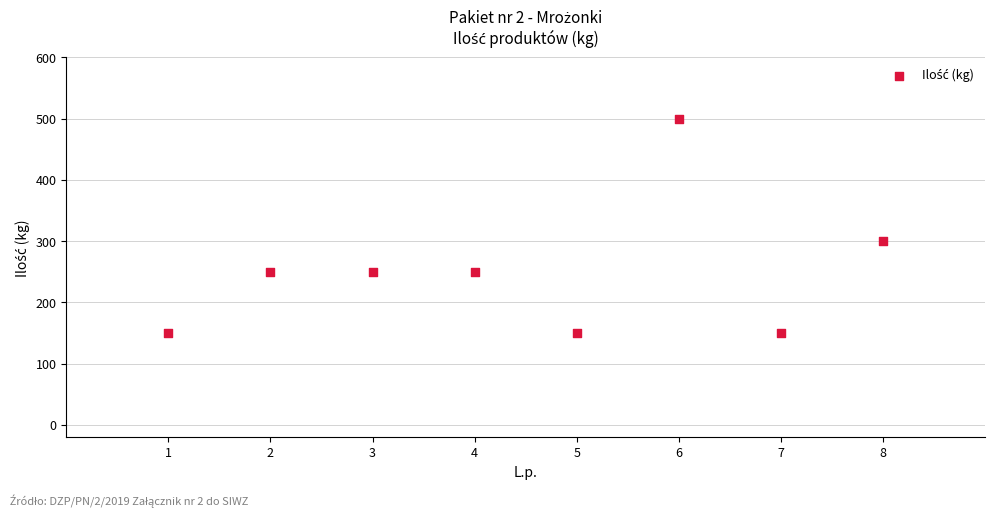

What Y value in the scatter plot is closest to 325?

300